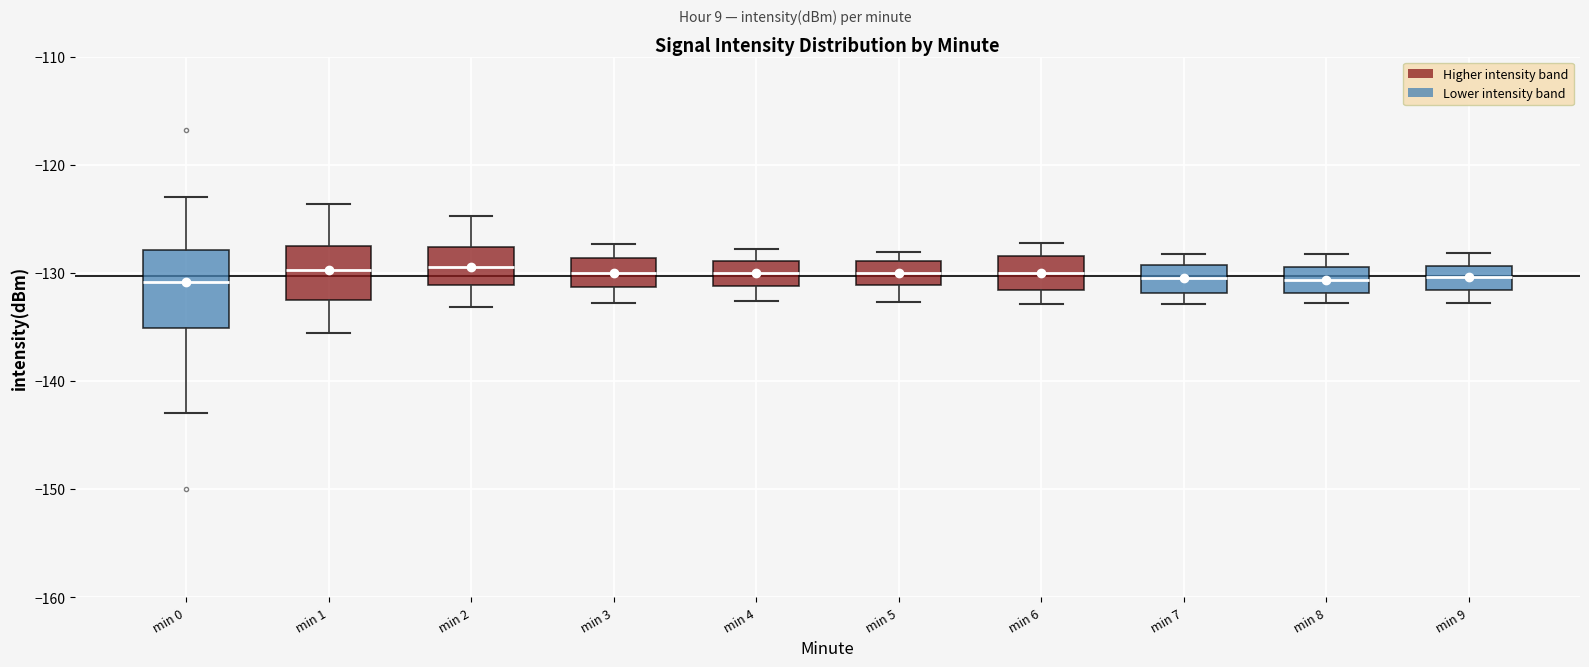

Reading left to right, read every box against the y-axis: the position of its median line, the range the box covers, and the ends of its whiskers. The values are not printed on the chart, so give them approximately, as read against the axis.

min 0: median -131, box -135 to -128, whiskers -143 to -123
min 1: median -130, box -133 to -128, whiskers -136 to -124
min 2: median -129, box -131 to -128, whiskers -133 to -125
min 3: median -130, box -131 to -129, whiskers -133 to -127
min 4: median -130, box -131 to -129, whiskers -133 to -128
min 5: median -130, box -131 to -129, whiskers -133 to -128
min 6: median -130, box -132 to -128, whiskers -133 to -127
min 7: median -130, box -132 to -129, whiskers -133 to -128
min 8: median -131, box -132 to -129, whiskers -133 to -128
min 9: median -130, box -132 to -129, whiskers -133 to -128